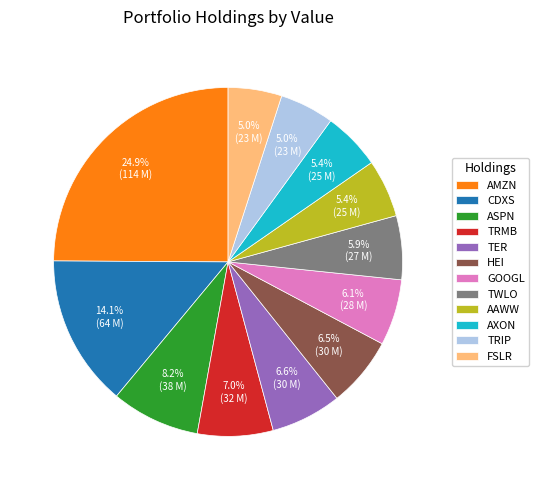

What is the total percentage of TWLO and AXON?

11.3%